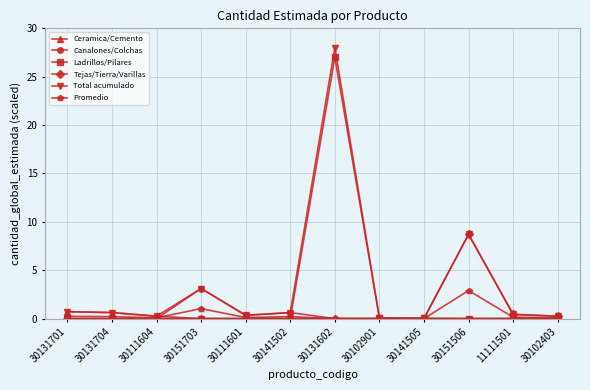

At which label is Total acumulado closest to 14?

30151506